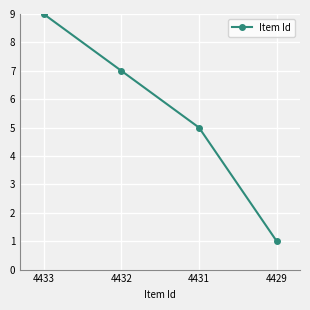

The value at 4433 is 5. True or false?

False